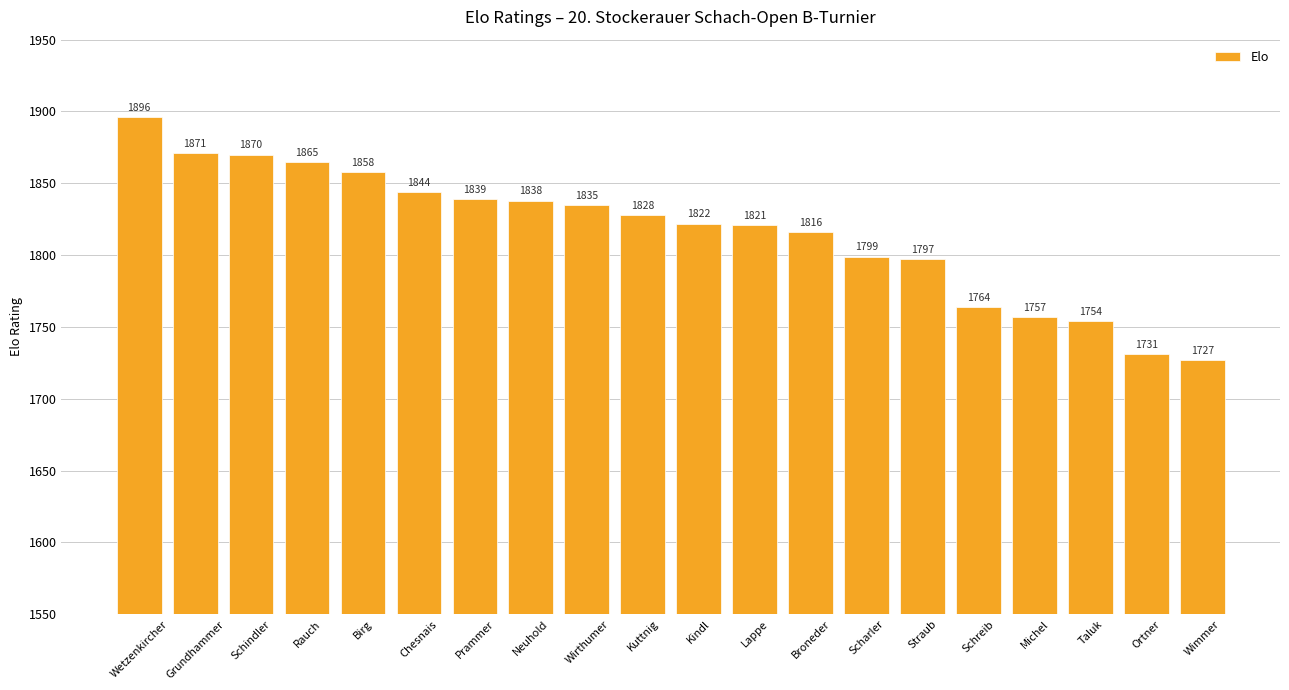

Approximately how many times larger is the value at Wimmer compared to Lappe?

0.9